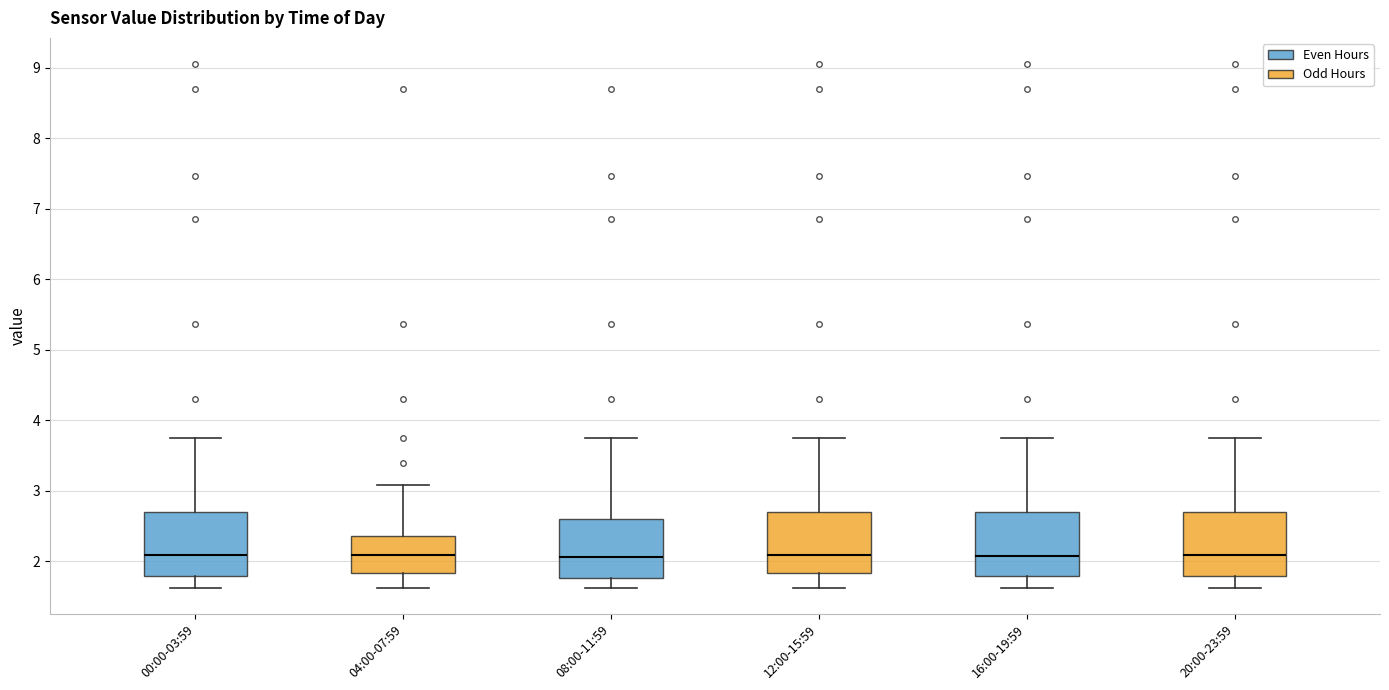

Where does the lower whisker of the box for 16:00-19:59 end on the y-axis? The values are not printed on the chart, so give them approximately, as read against the axis.

1.6